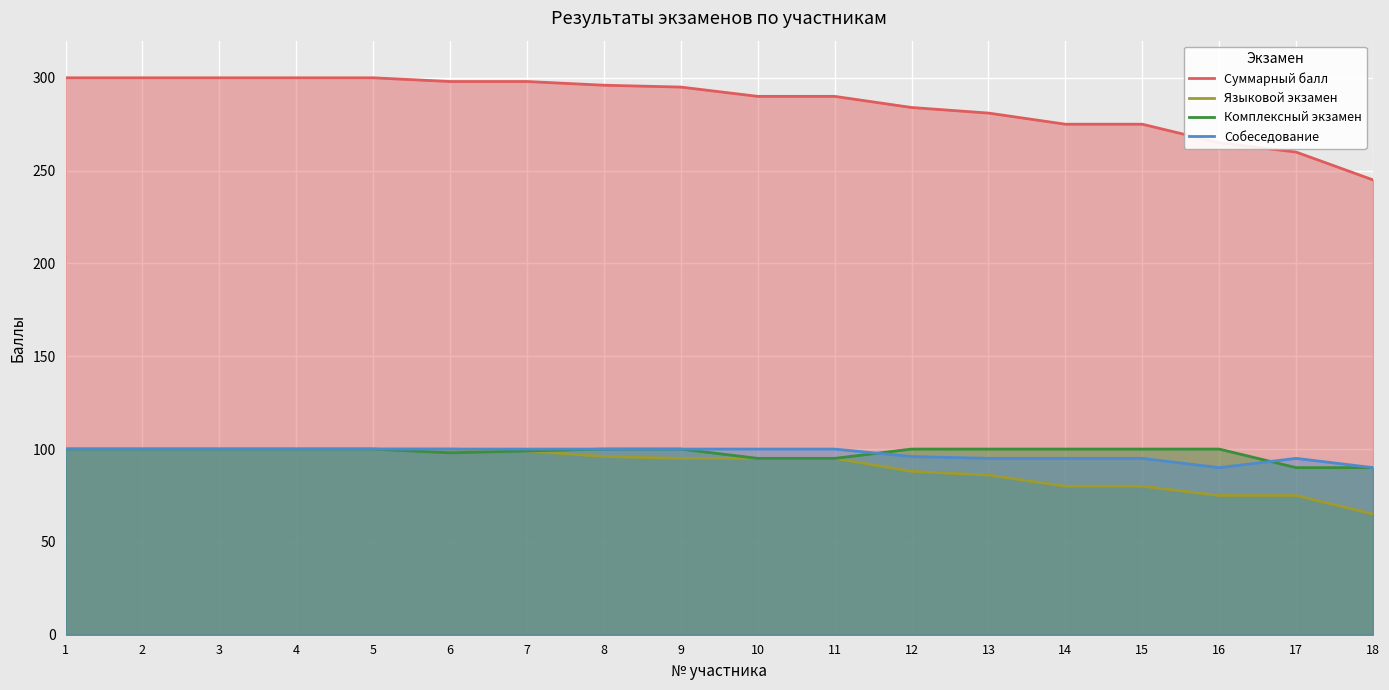

Does the chart display data point markers on the line(s)?

No